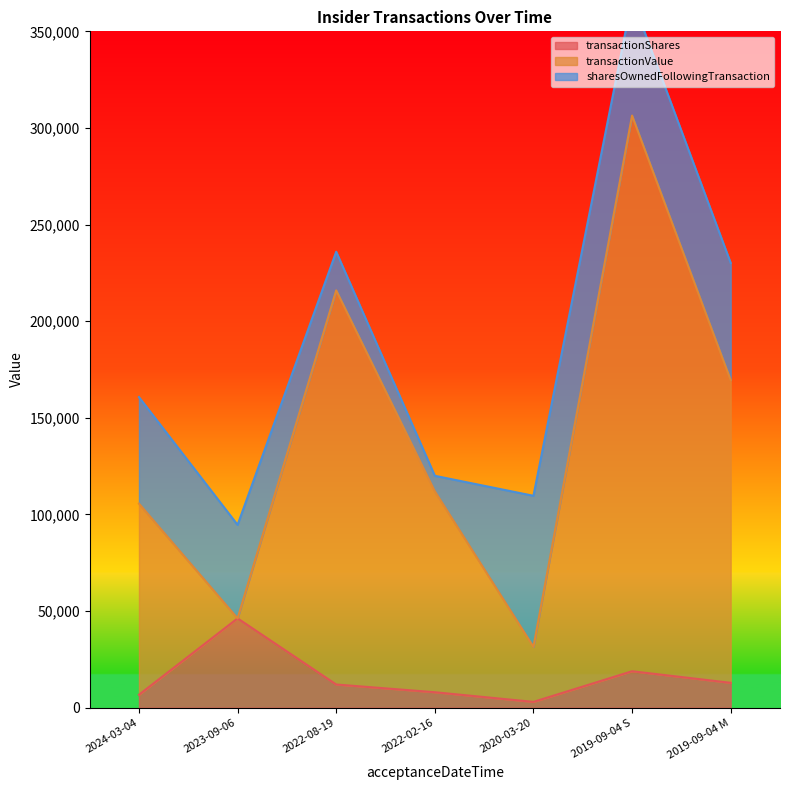

What is the difference between the transactionValue values at 2019-09-04 S and 2020-03-20?

274911